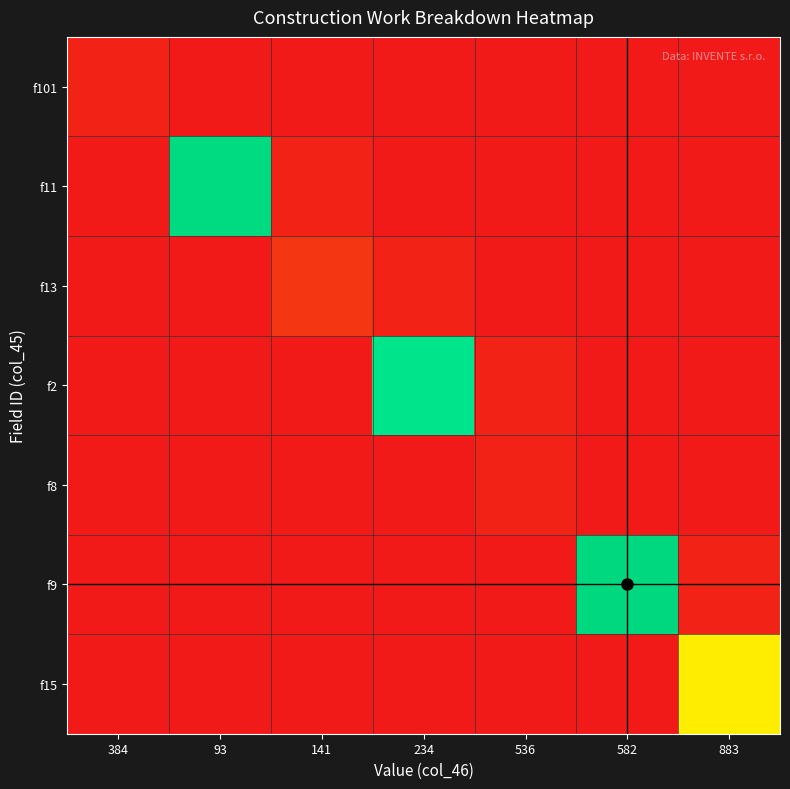

Reading right to left, list all the values displayed in this chart.

f101: 883=0.0	582=0.0	536=0.0	234=0.0	141=0.0	93=0.0	384=0.0
f11: 883=0.0	582=0.0	536=0.0	234=0.0	141=0.0	93=1.0	384=0.0
f13: 883=0.0	582=0.0	536=0.0	234=0.0	141=0.1	93=0.0	384=0.0
f2: 883=0.0	582=0.0	536=0.0	234=0.8	141=0.0	93=0.0	384=0.0
f8: 883=0.0	582=0.0	536=0.0	234=0.0	141=0.0	93=0.0	384=0.0
f9: 883=0.0	582=1.0	536=0.0	234=0.0	141=0.0	93=0.0	384=0.0
f15: 883=0.6	582=0.0	536=0.0	234=0.0	141=0.0	93=0.0	384=0.0